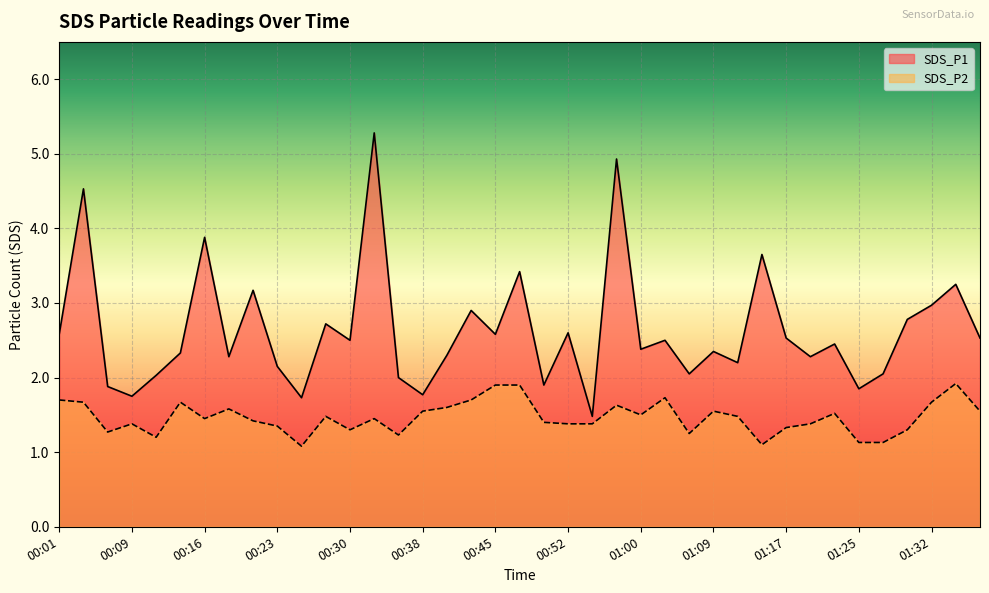

Rank the categories by SDS_P1 value from lowest to highest.

00:55, 00:26, 00:09, 00:38, 01:25, 00:06, 00:50, 00:35, 00:11, 01:07, 01:27, 00:23, 01:12, 00:18, 01:20, 00:40, 00:13, 01:09, 01:00, 01:22, 00:30, 01:02, 01:17, 01:38, 00:01, 00:45, 00:52, 00:28, 01:30, 00:43, 01:32, 00:21, 01:35, 00:47, 01:14, 00:16, 00:04, 00:57, 00:33